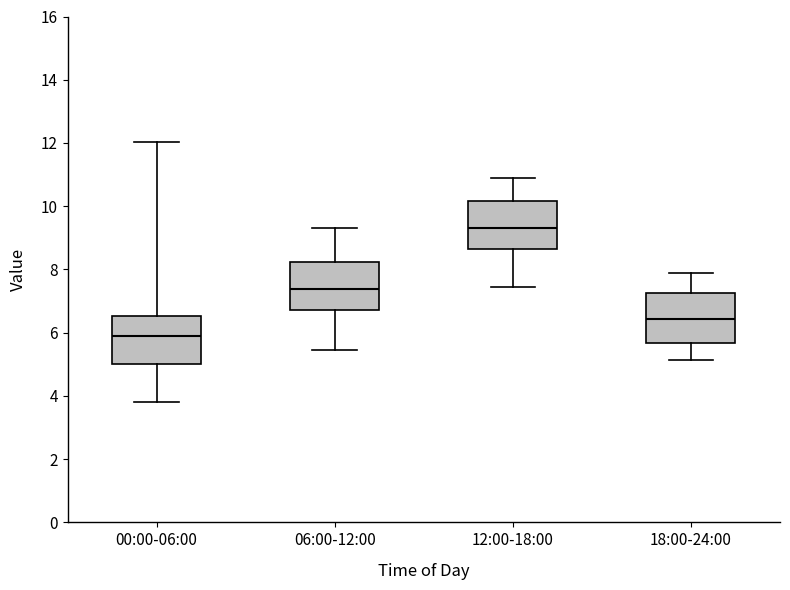

Where does the upper whisker of the box for 12:00-18:00 end on the y-axis? The values are not printed on the chart, so give them approximately, as read against the axis.

11.0